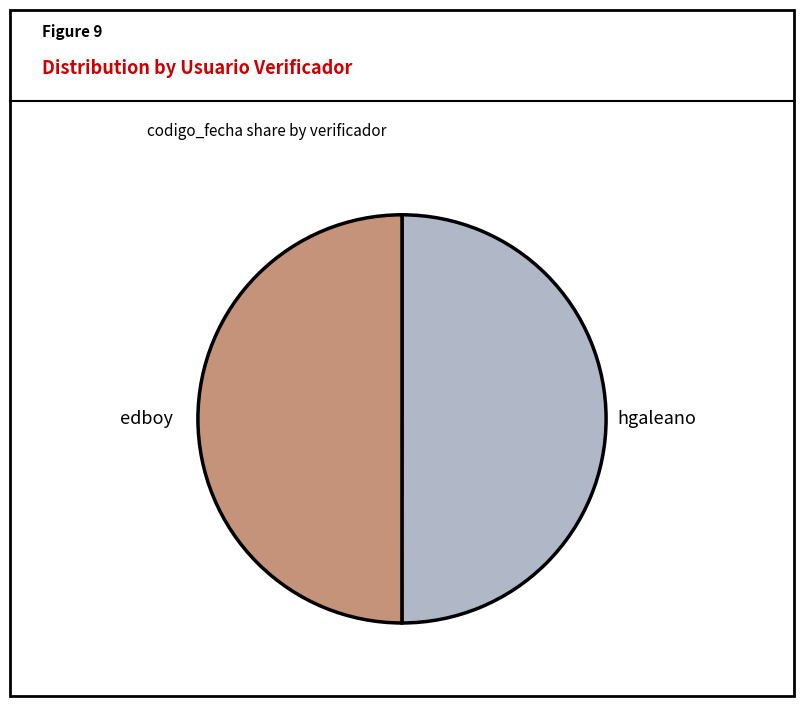

The edboy slice represents 44% of the pie. True or false?

False